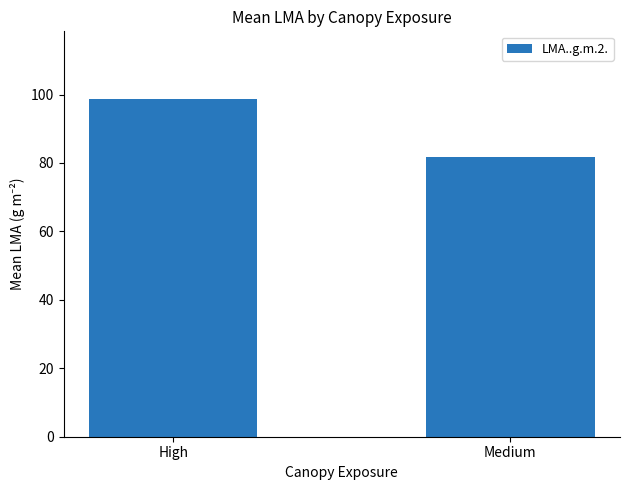

Count the number of categories in the chart.

2